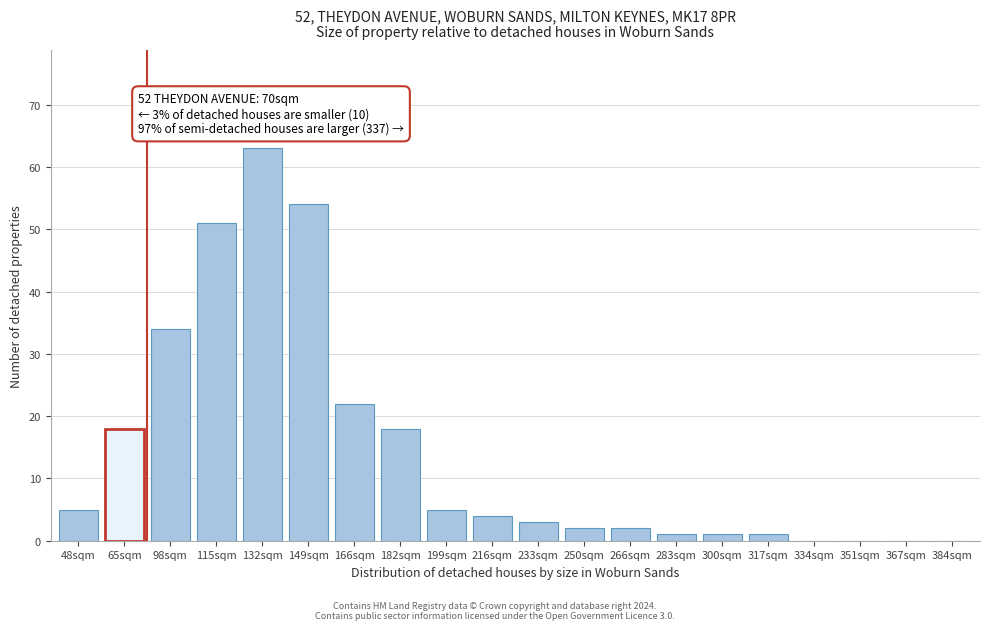

Reading left to right, list all the values displayed in this chart.

48sqm=5	65sqm=18	98sqm=34	115sqm=51	132sqm=63	149sqm=54	166sqm=22	182sqm=18	199sqm=5	216sqm=4	233sqm=3	250sqm=2	266sqm=2	283sqm=1	300sqm=1	317sqm=1	334sqm=0	351sqm=0	367sqm=0	384sqm=0